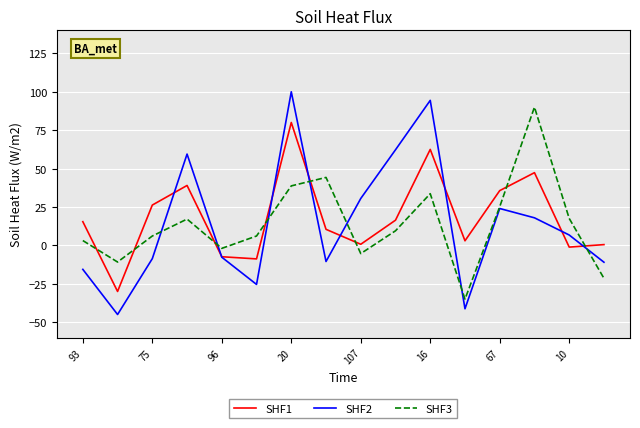

Rank the series by their maximum value, from lowest to highest.

SHF1, SHF3, SHF2